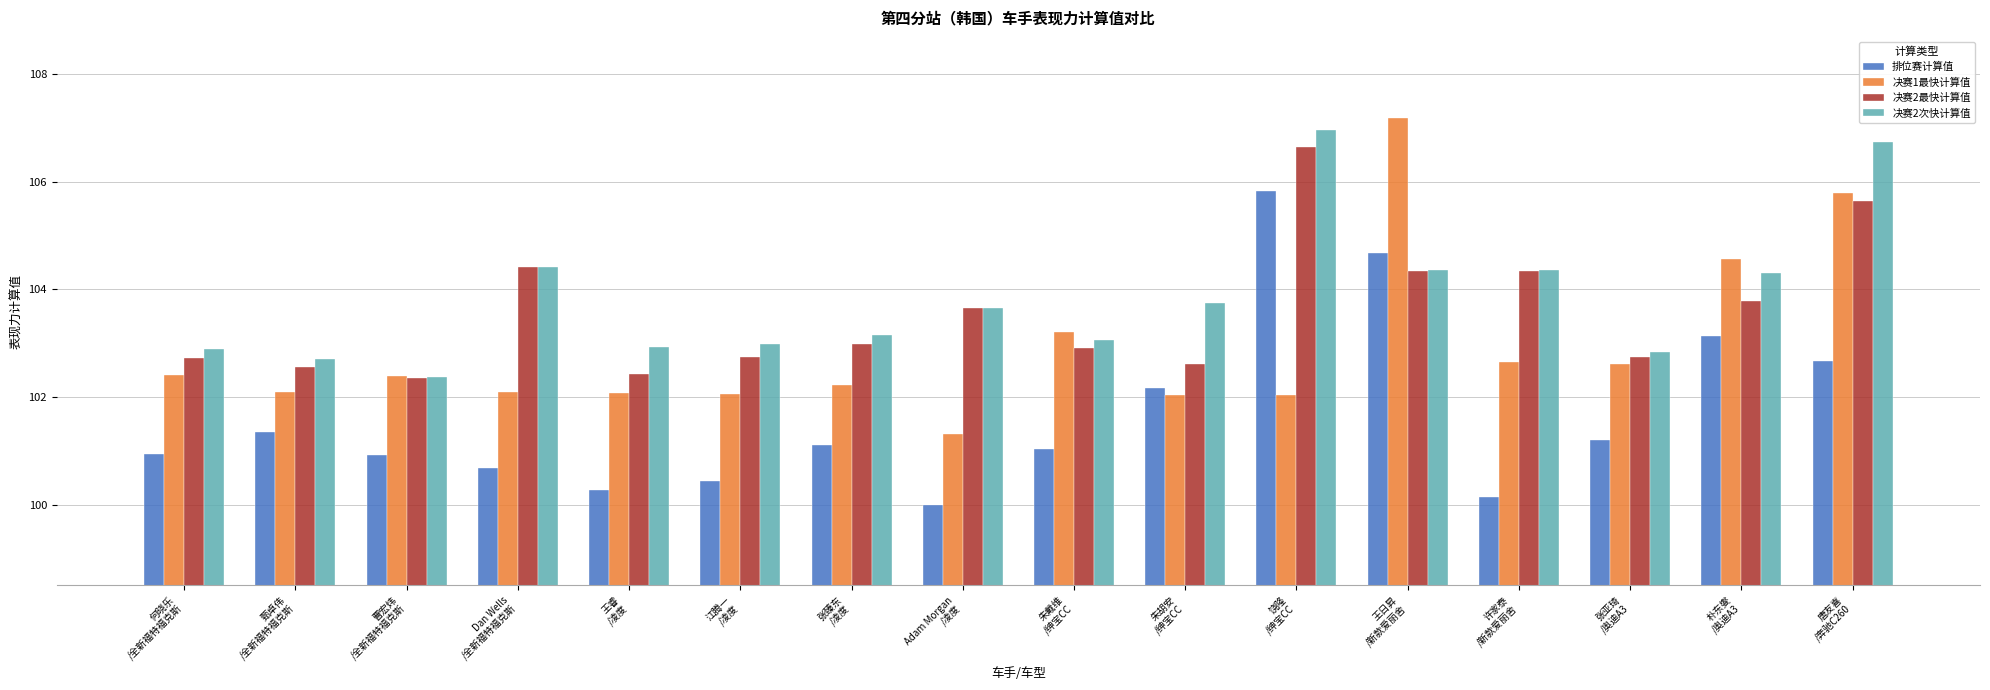

How many distinct data groups are displayed?

4